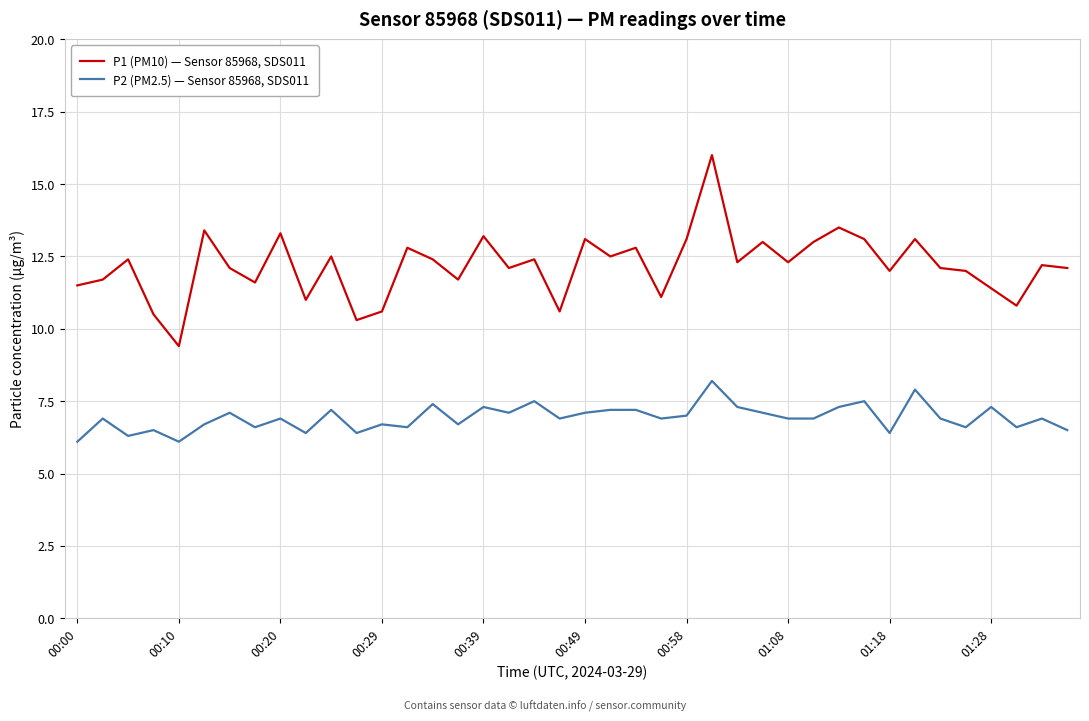

Which series has the largest range (max minus min)?

P1 (PM10) — Sensor 85968, SDS011